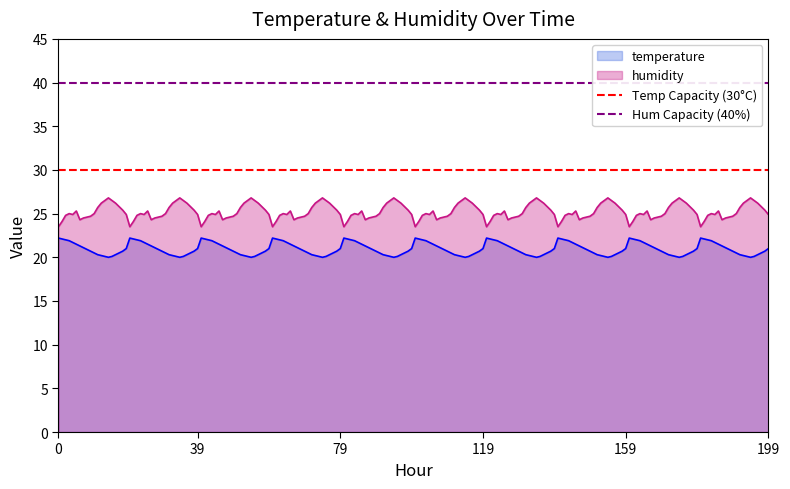

What is the maximum value for temperature?

22.2